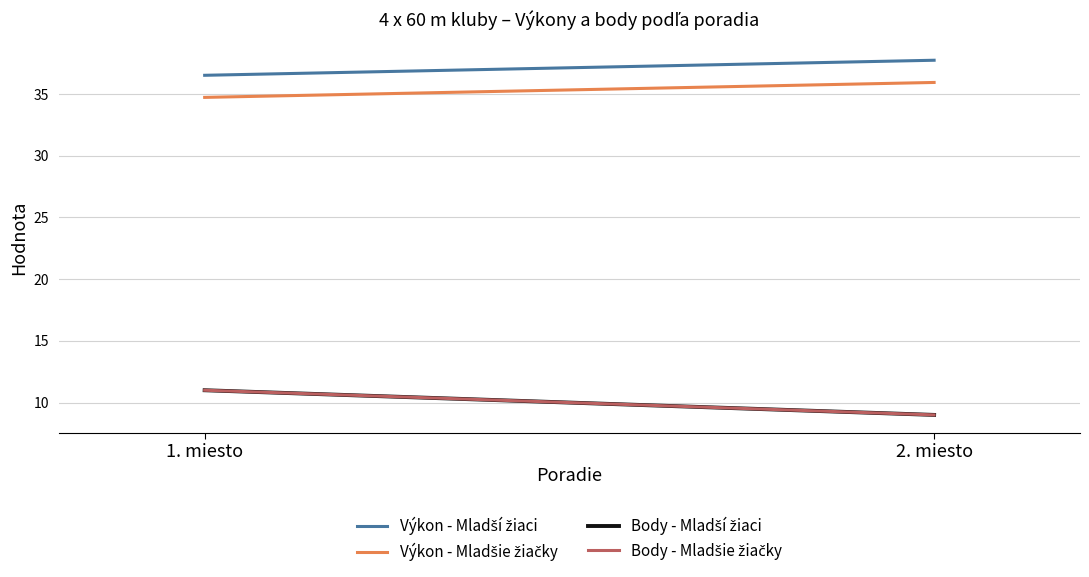

Between 1. miesto and 2. miesto, which series saw the biggest shift?

Body - Mladší žiaci